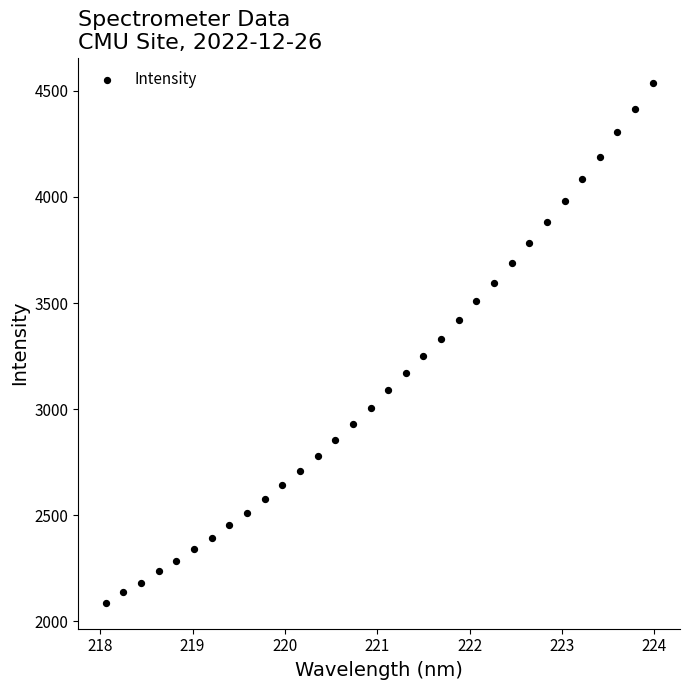

What is the range of X values (max minus min)?

5.9